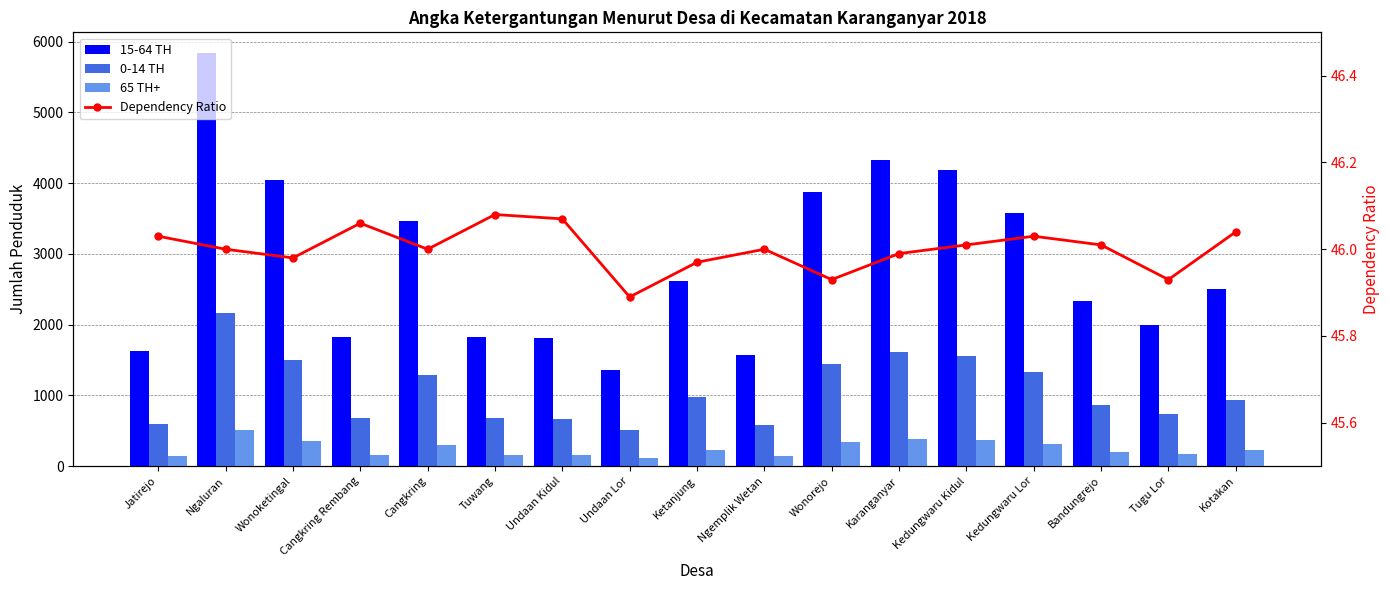

What is the total value across all series at Ngaluran?

8571.0